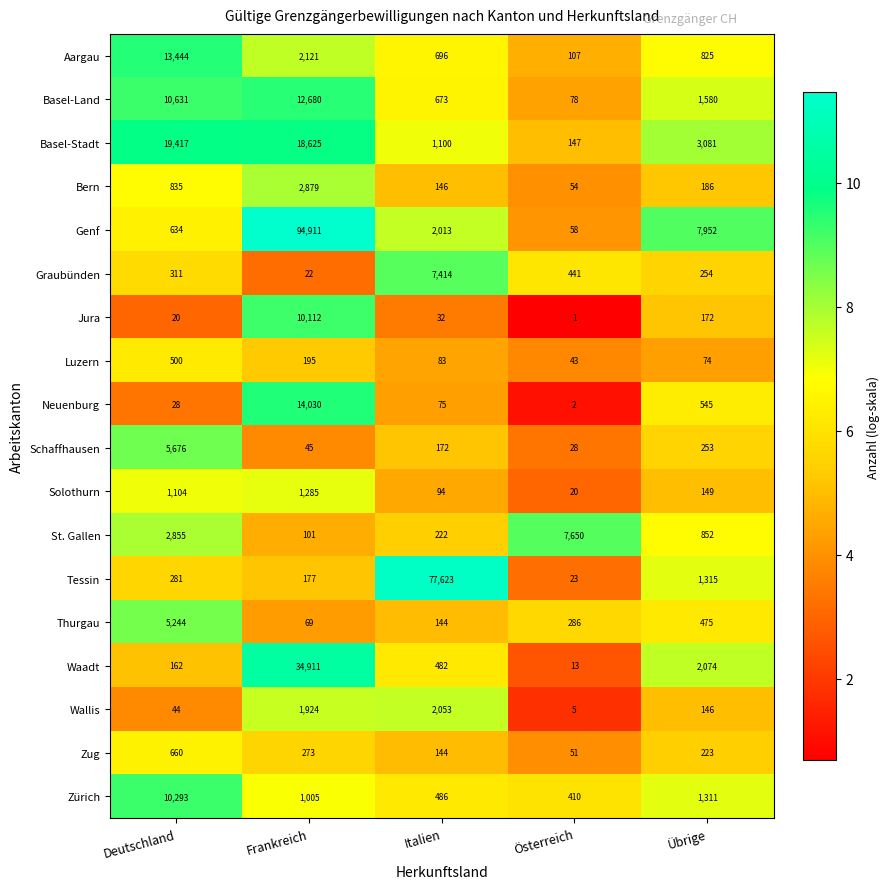

Where does the Neuenburg series first go above 75?

Frankreich